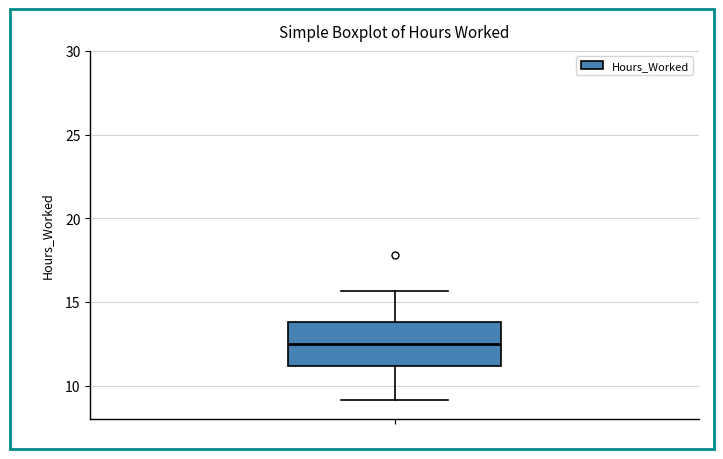

Transcribe this box plot: give where the median line is, the range the box spans, and where the two whiskers end, as read against the y-axis. The values are not printed on the chart, so give them approximately, as read against the axis.

median 12.5, box 11.0 to 14.0, whiskers 9.0 to 15.5